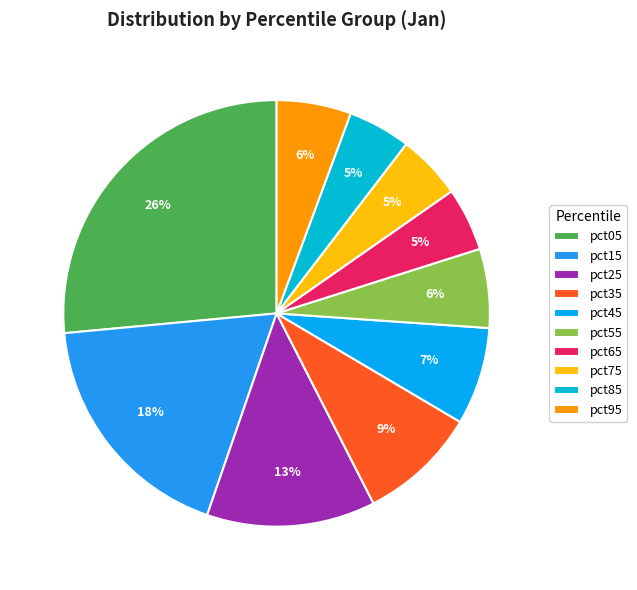

Is there any slice that represents more than half of the pie?

No